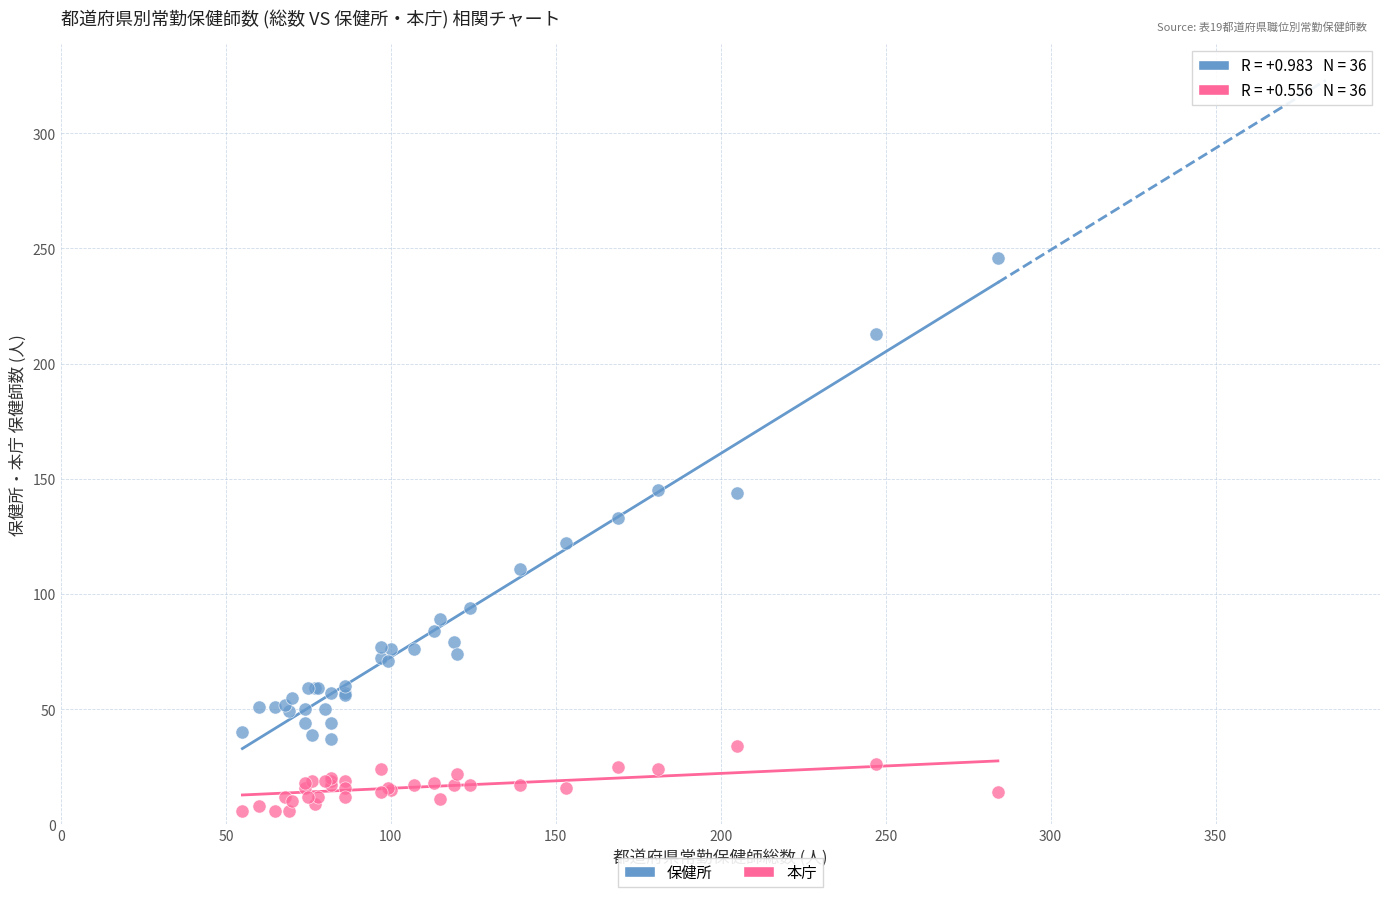

What are all the series names shown in the legend?

保健所, 本庁